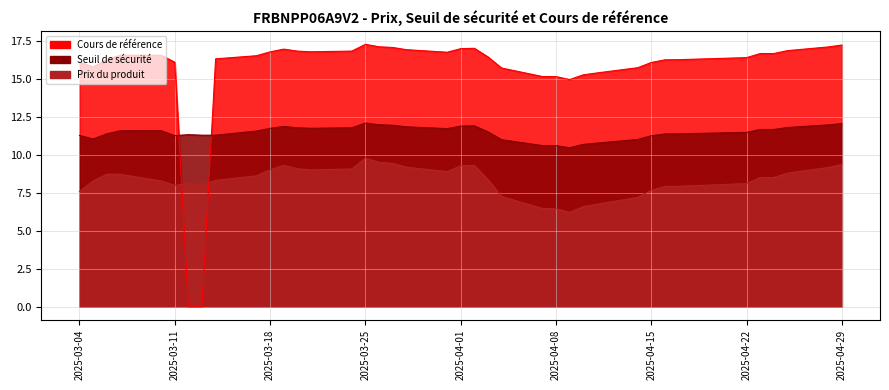

What is the average value of the Prix du produit series?

8.3